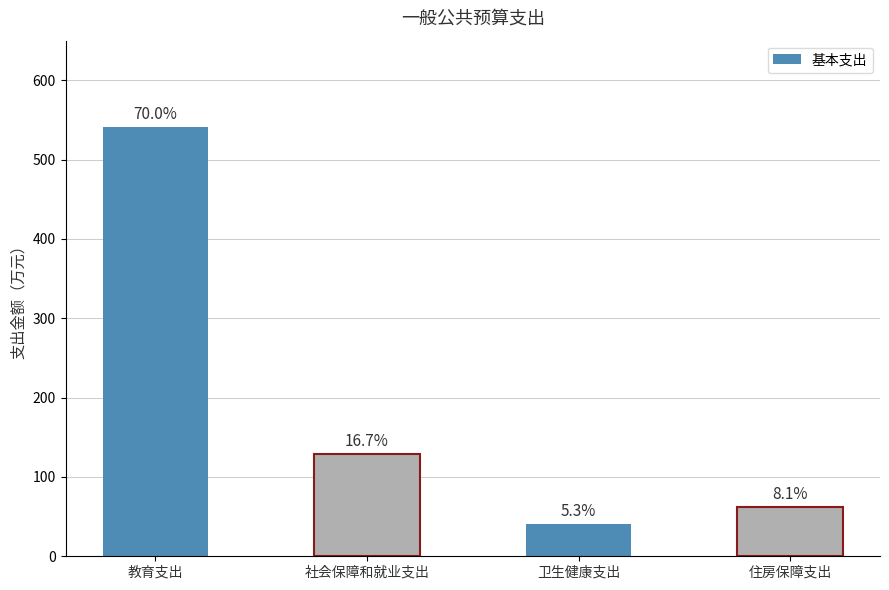

How many bars are there in total?

4